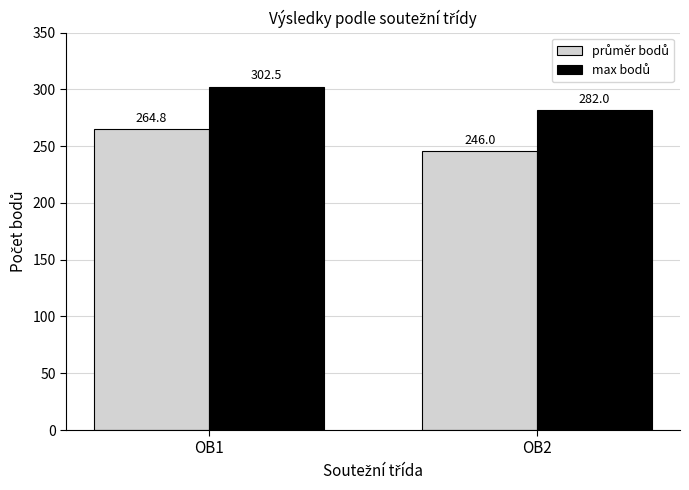

What is the minimum value shown in the chart?

246.0